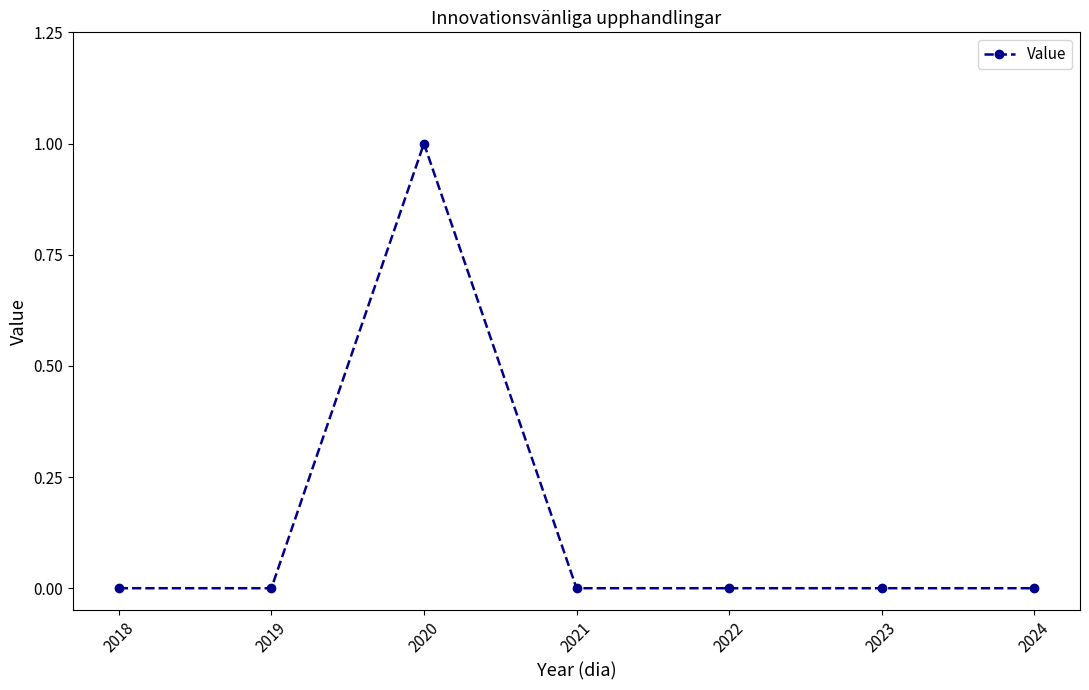

Count the number of data series in this chart.

1